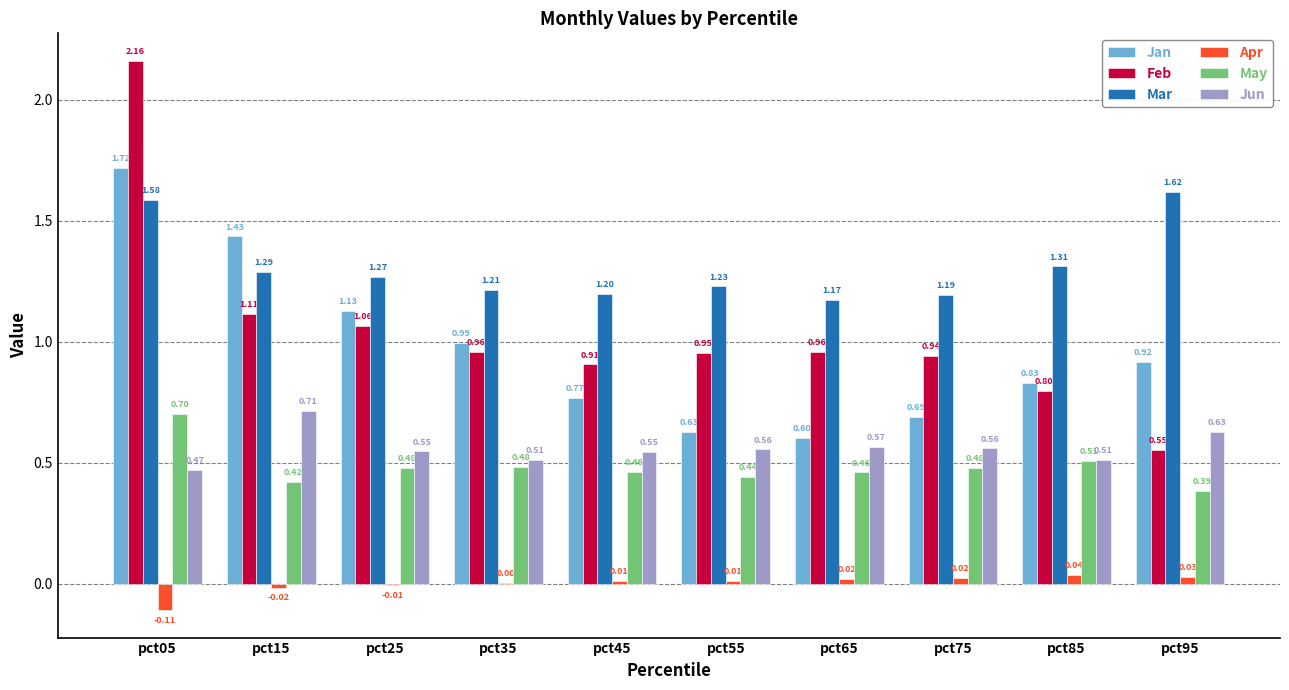

What is the total value across all series at pct15?

5.0